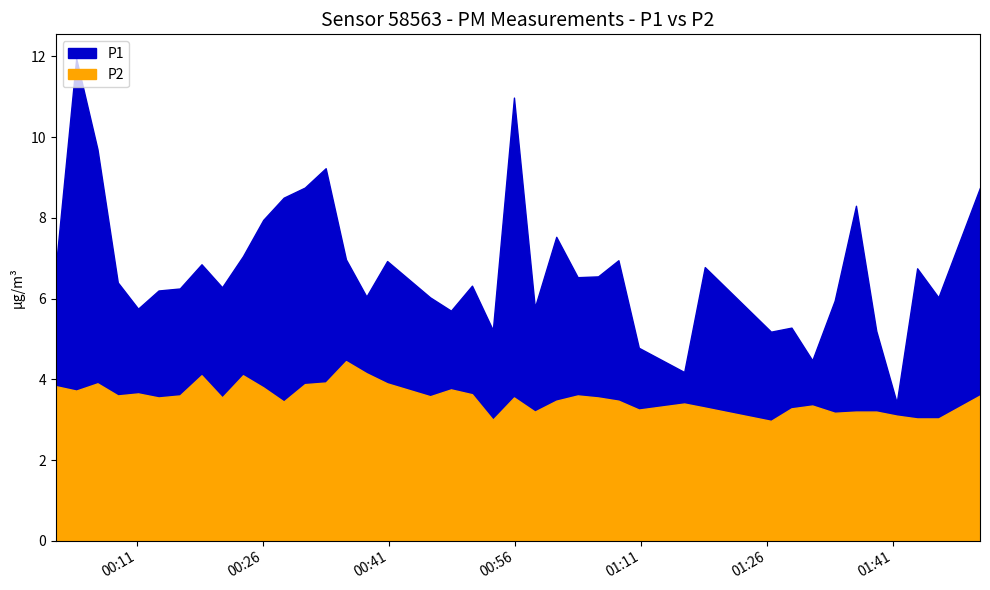

Rank the categories by P2 value from lowest to highest.

30, 20, 37, 38, 36, 33, 22, 34, 35, 27, 31, 29, 32, 28, 11, 23, 26, 5, 8, 21, 25, 17, 3, 6, 24, 39, 19, 4, 1, 18, 10, 0, 12, 2, 16, 13, 7, 9, 15, 14